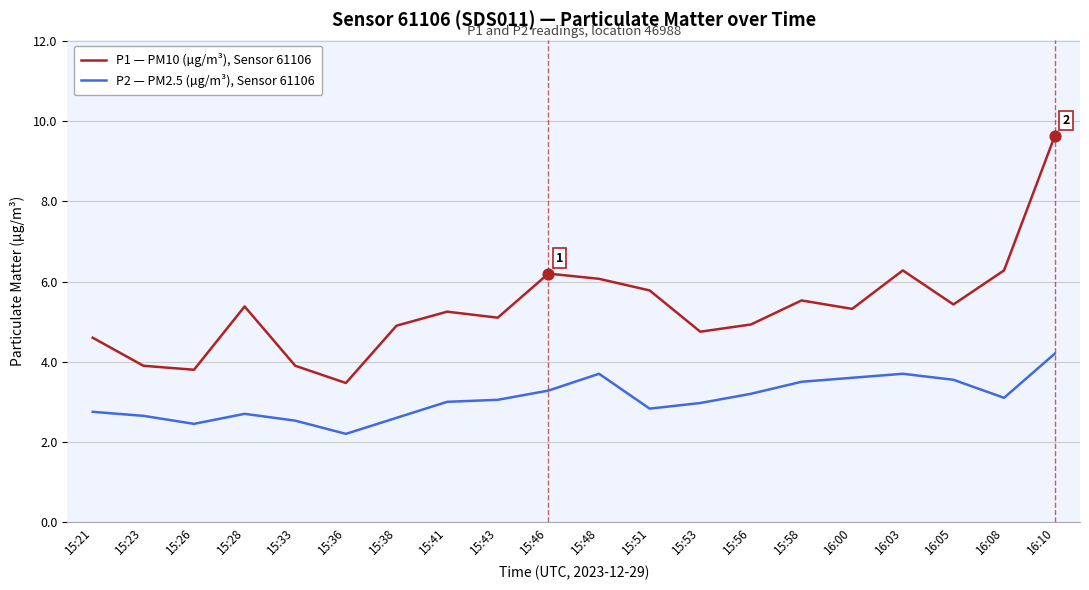

Which series has the largest total across all categories?

P1 — PM10 (µg/m³), Sensor 61106